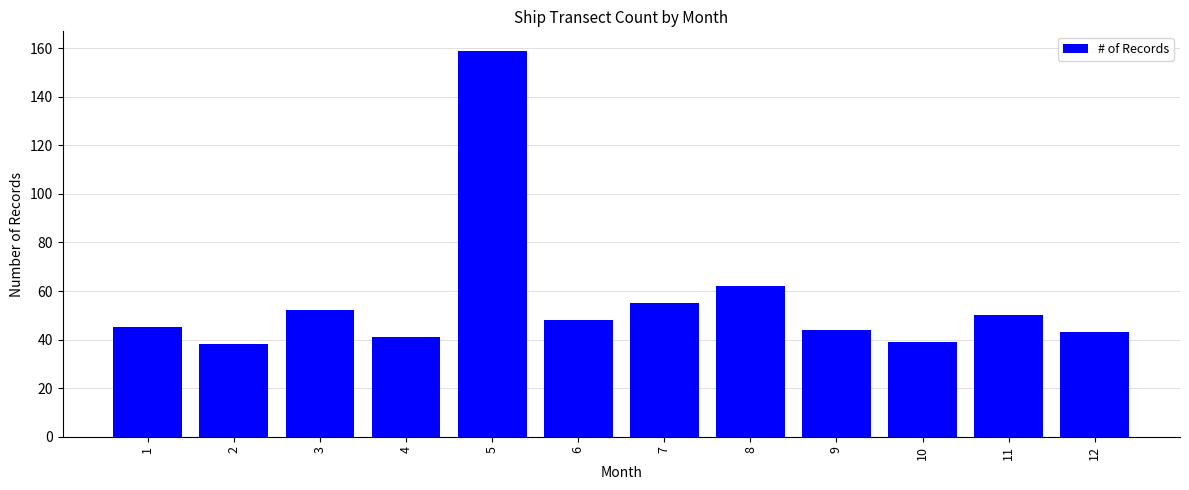

True or false: the data shows 159 at 5.

True